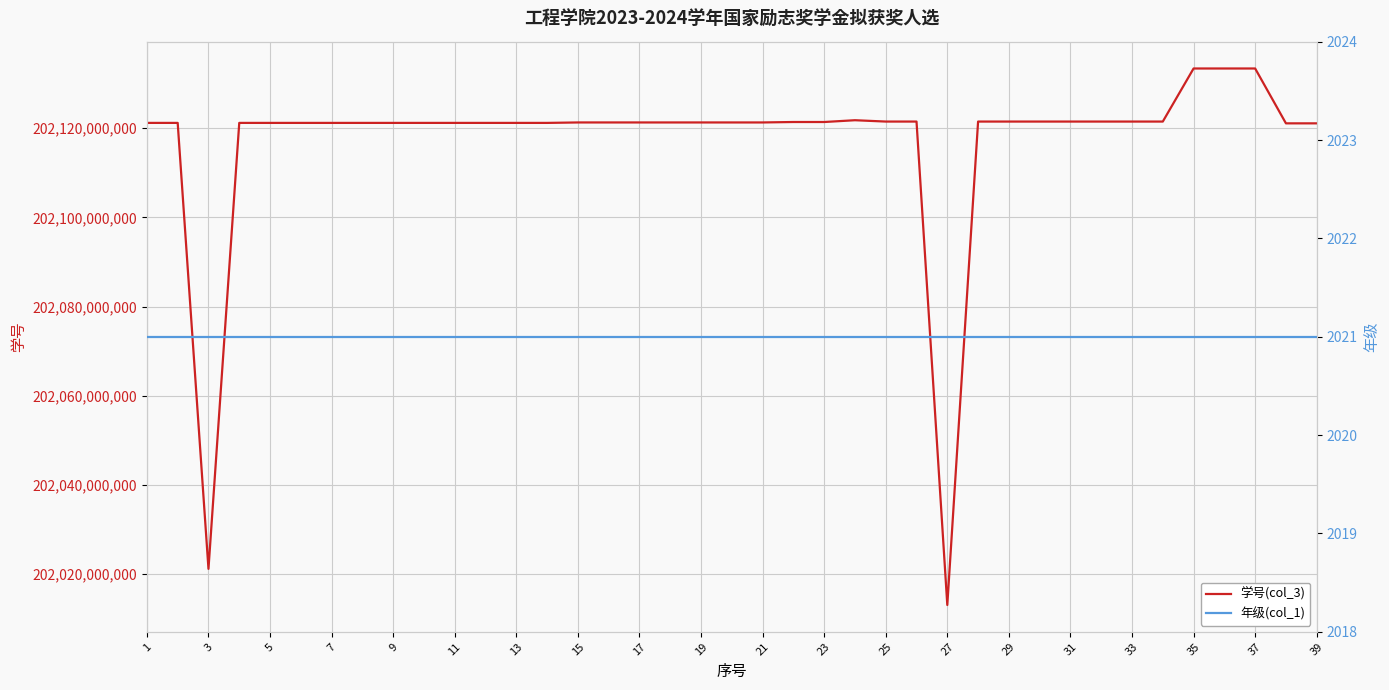

Rank the series by their average value, from highest to lowest.

学号(col_3), 年级(col_1)